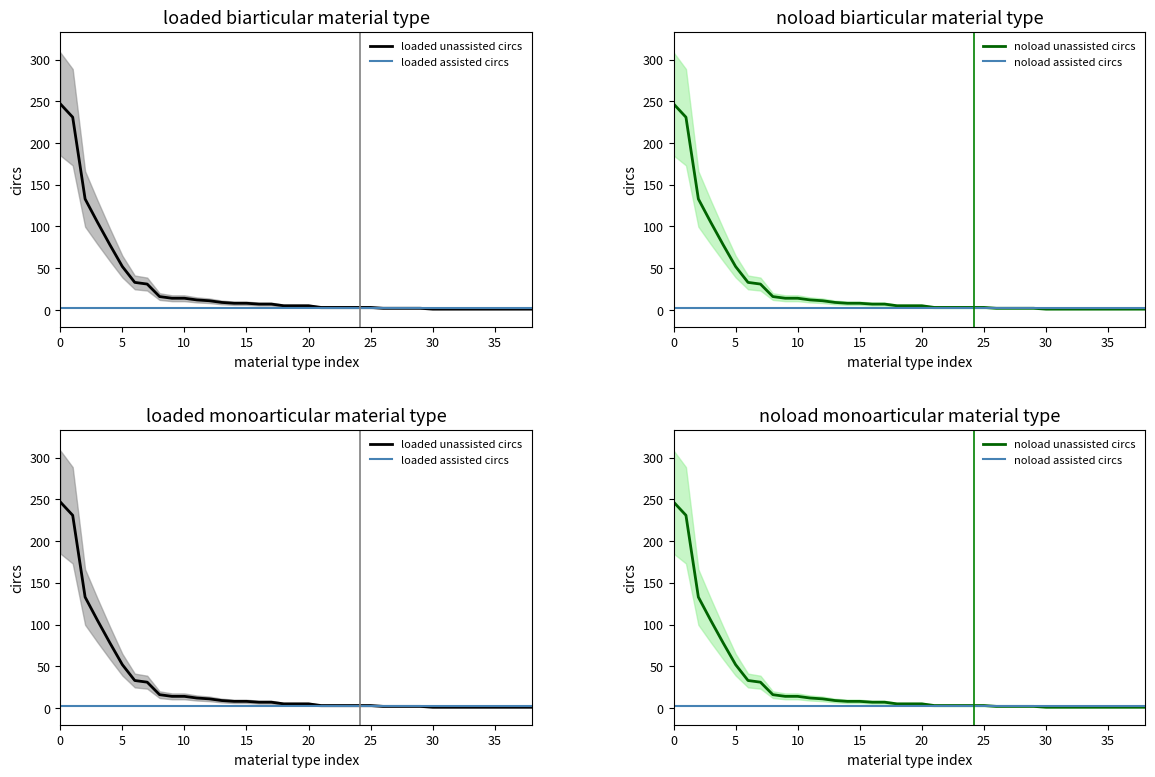

What is the lowest value of the noload unassisted circs series?

1